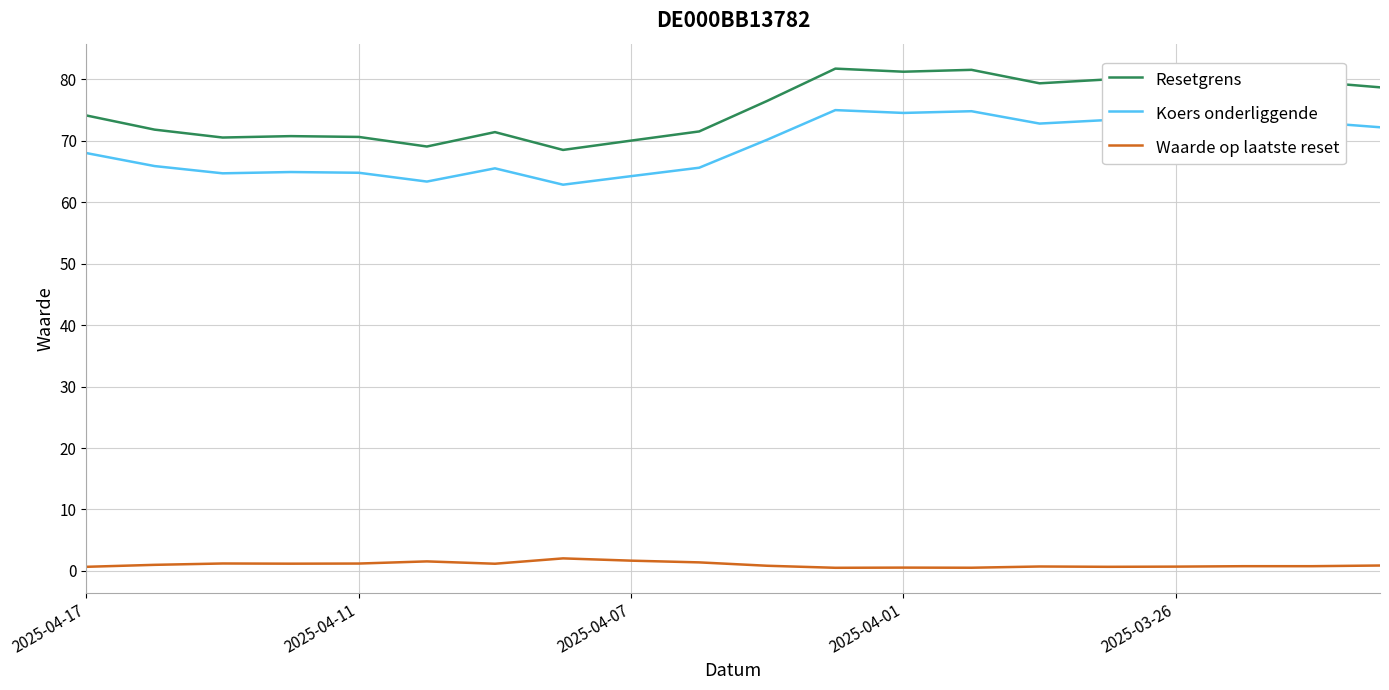

What are all the series names shown in the legend?

Resetgrens, Koers onderliggende, Waarde op laatste reset